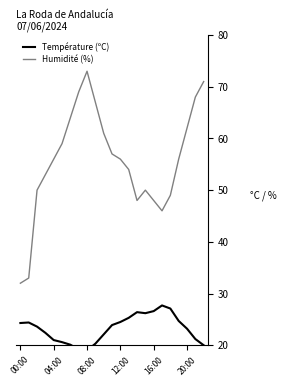

What is the label of the 6th point from the right?

17